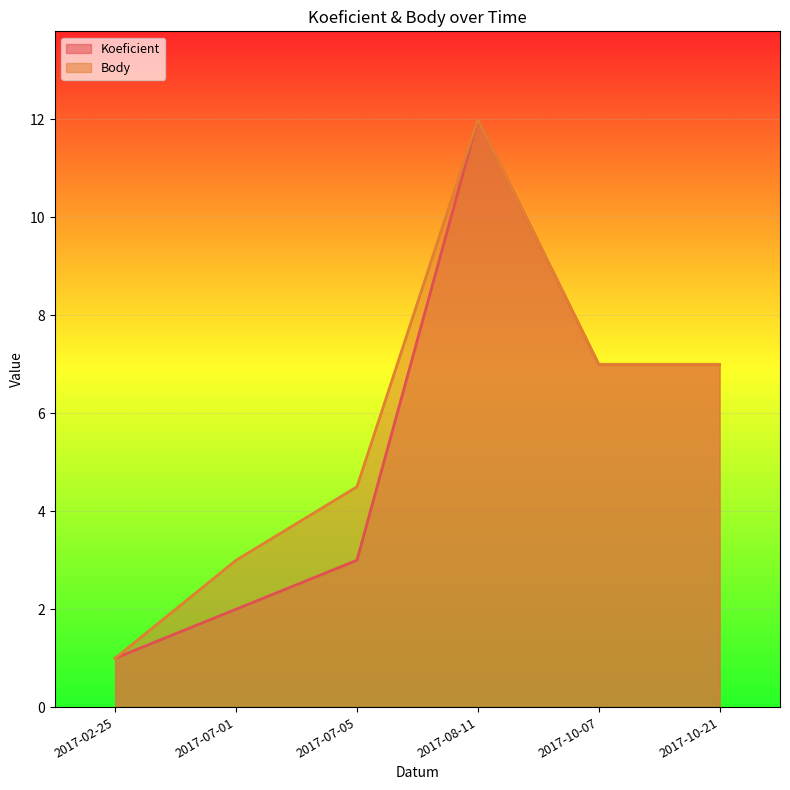

How many data points in Koeficient are above 7?

1